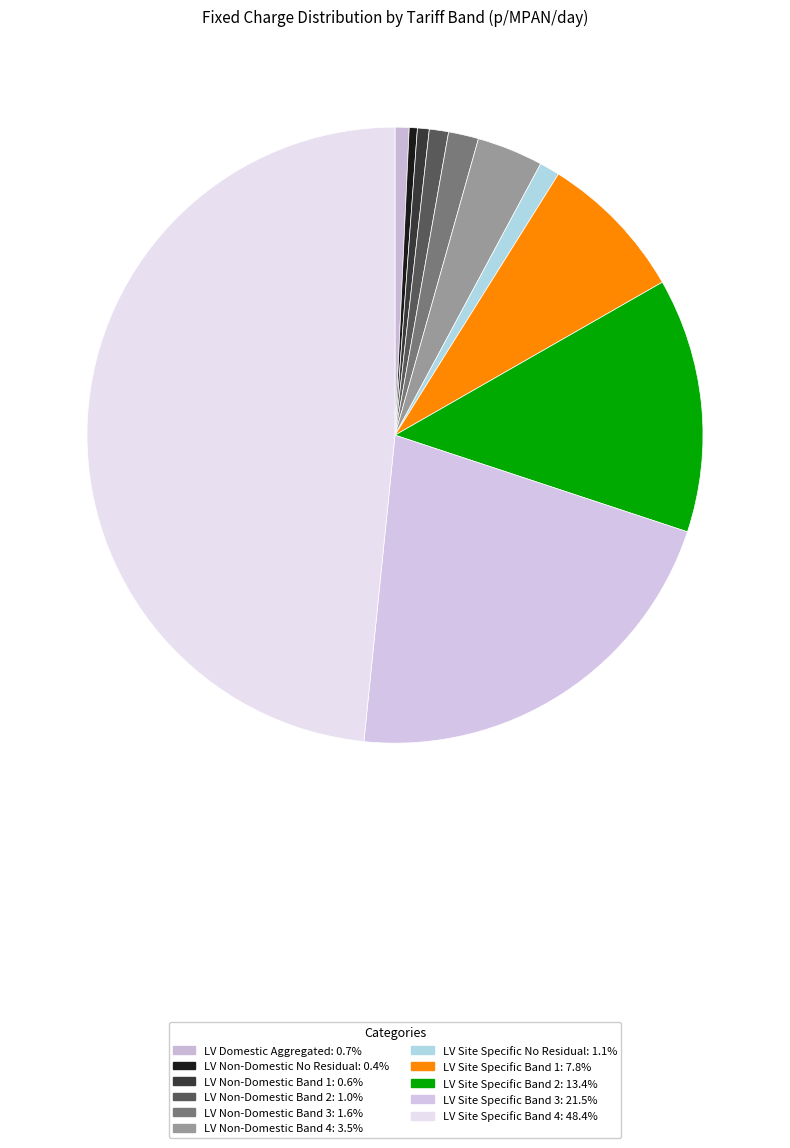

What is the largest slice in the pie chart?

LV Site Specific Band 4